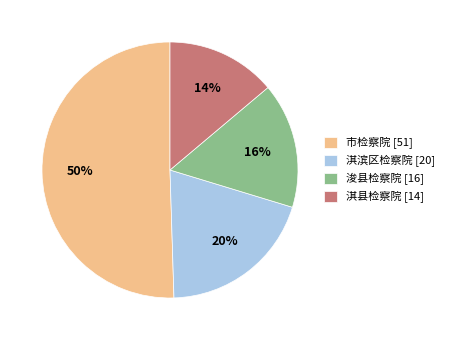

How many slices are in this pie chart?

4